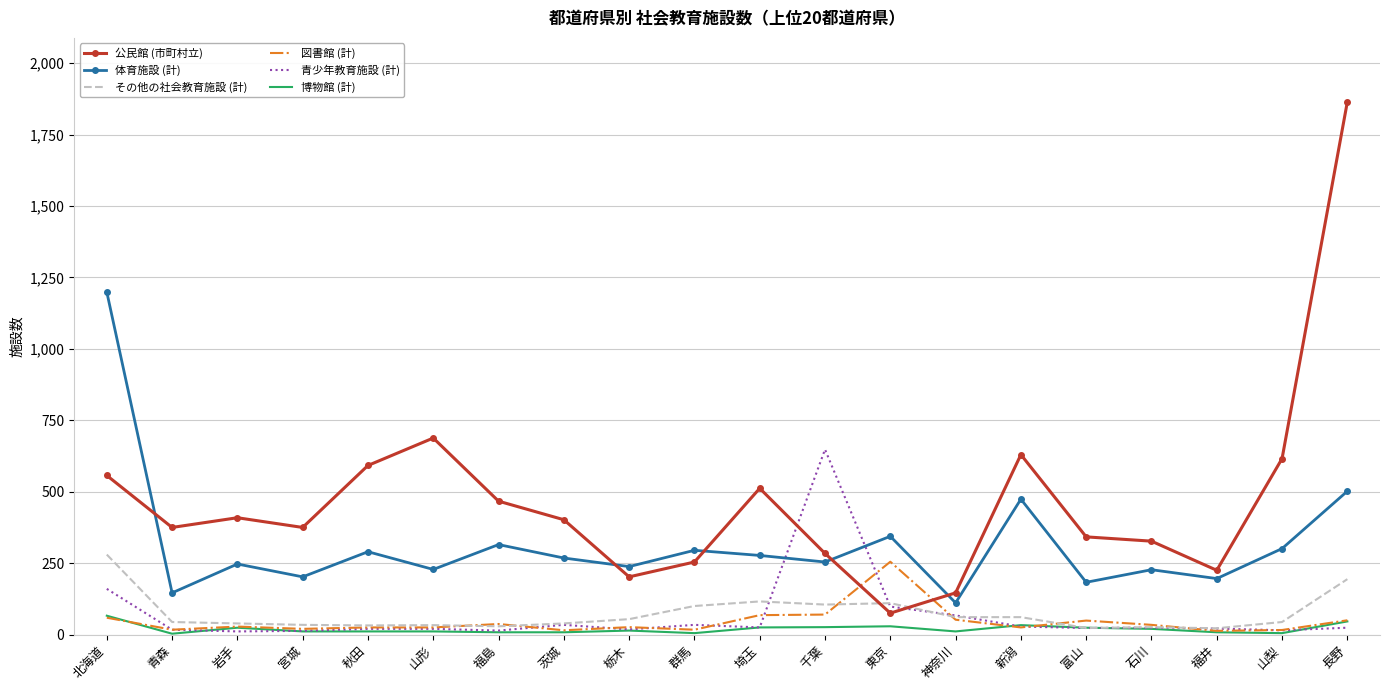

What is the sum of the 博物館 (計) values at 山梨 and 宮城?

16